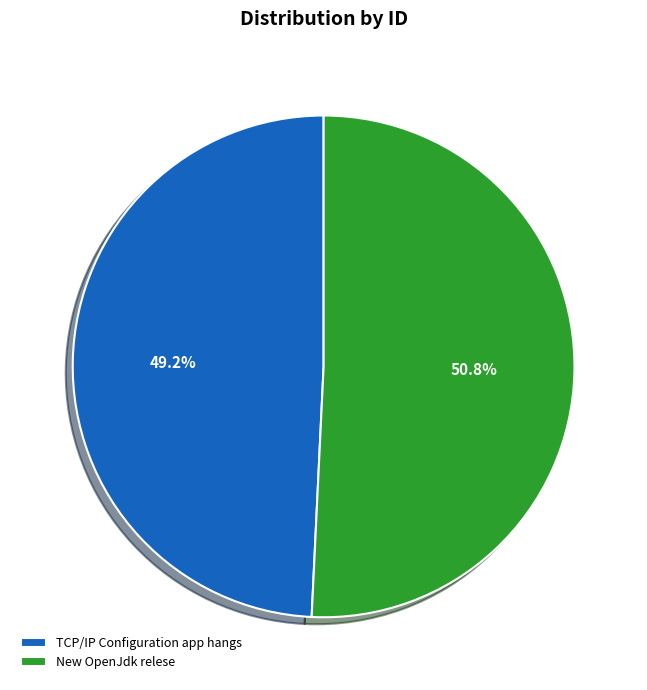

To the nearest percent, what portion does New OpenJdk relese represent?

51%